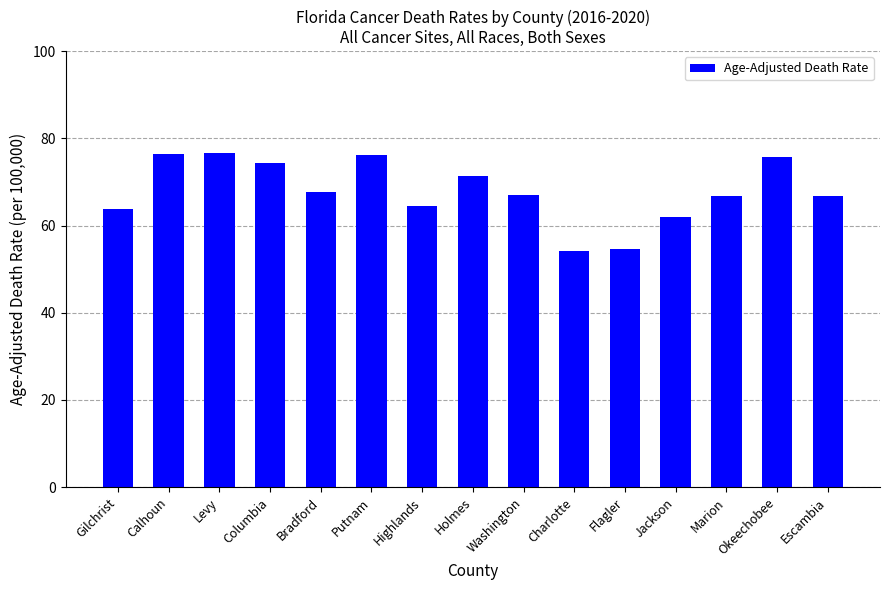

Which has a higher value, Highlands or Holmes?

Holmes